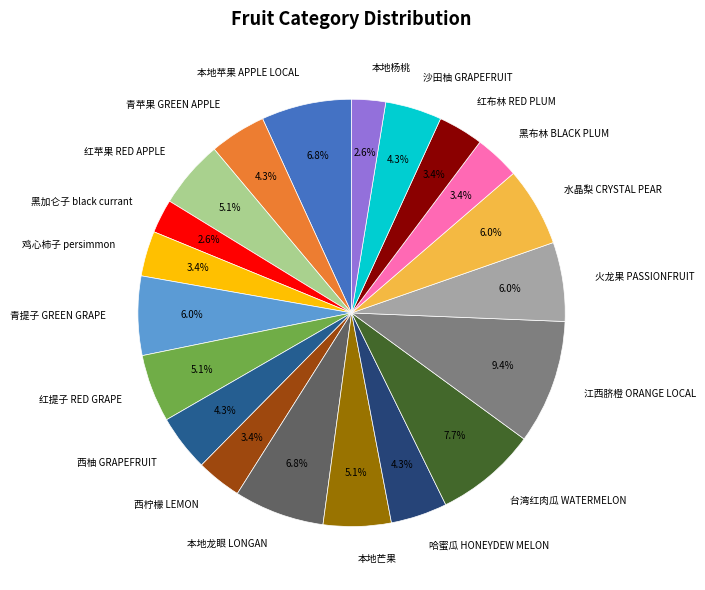

True or false: 本地芒果 accounts for 1% of the total.

False